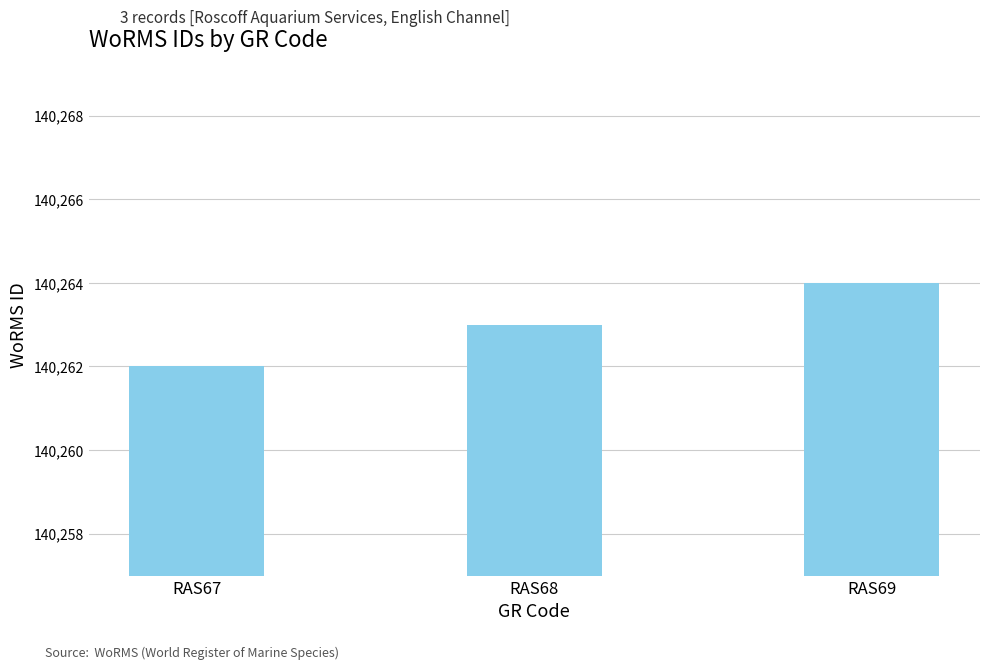

What is the value of the 3rd bar from the left?

140264